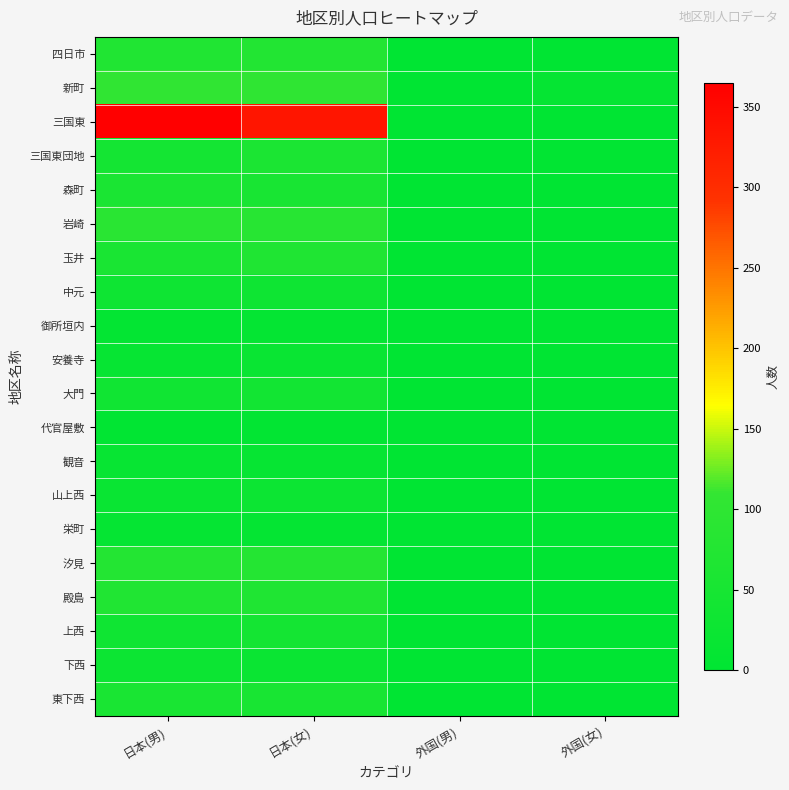

Which series has the largest range (max minus min)?

三国東